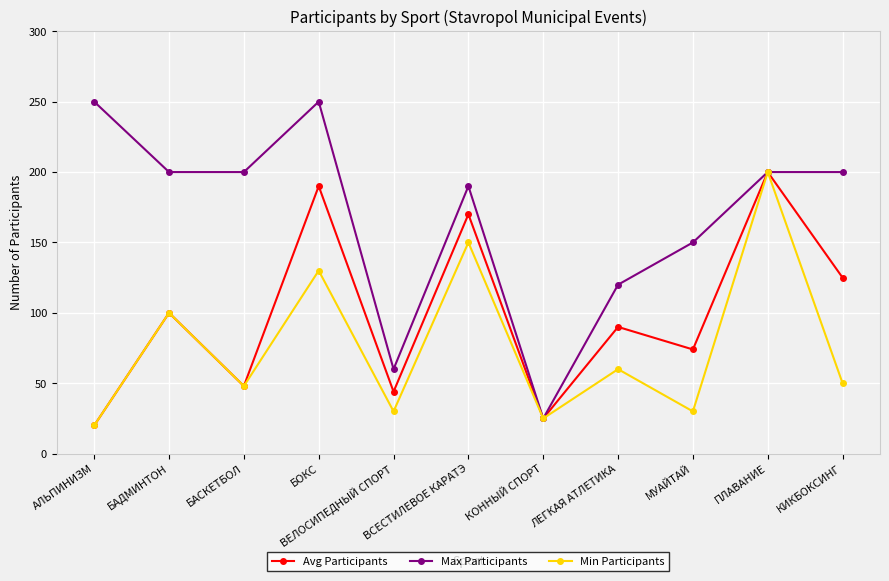

What is the difference between the maximum and minimum values in the Min Participants series?

180